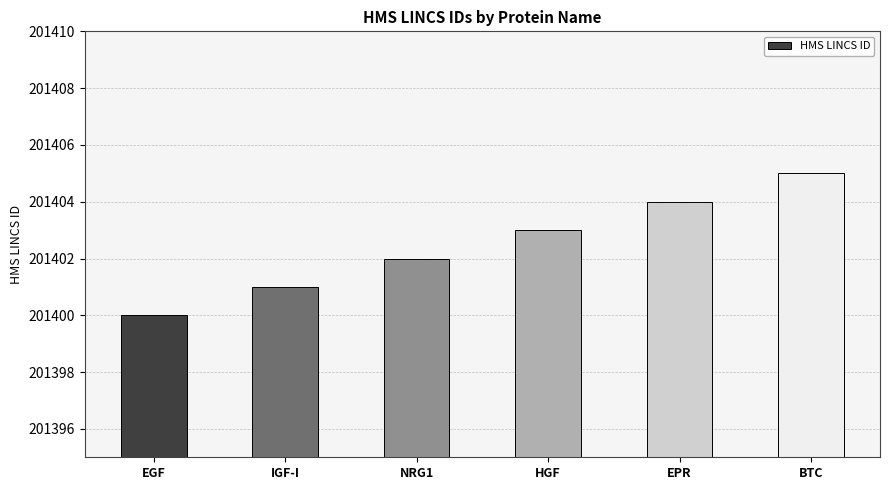

Reading left to right, what are all the values shown in this chart?

EGF=201400	IGF-I=201401	NRG1=201402	HGF=201403	EPR=201404	BTC=201405